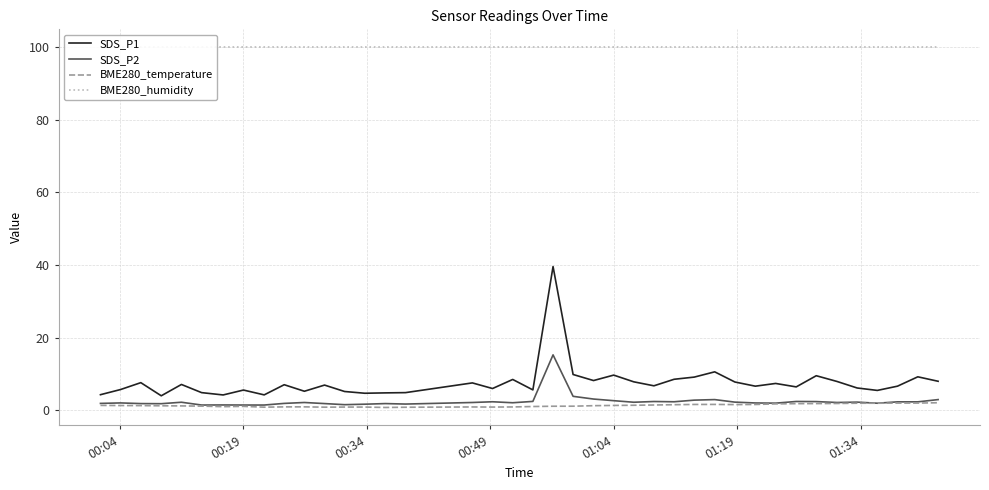

What is the average value of the BME280_temperature series?

1.3